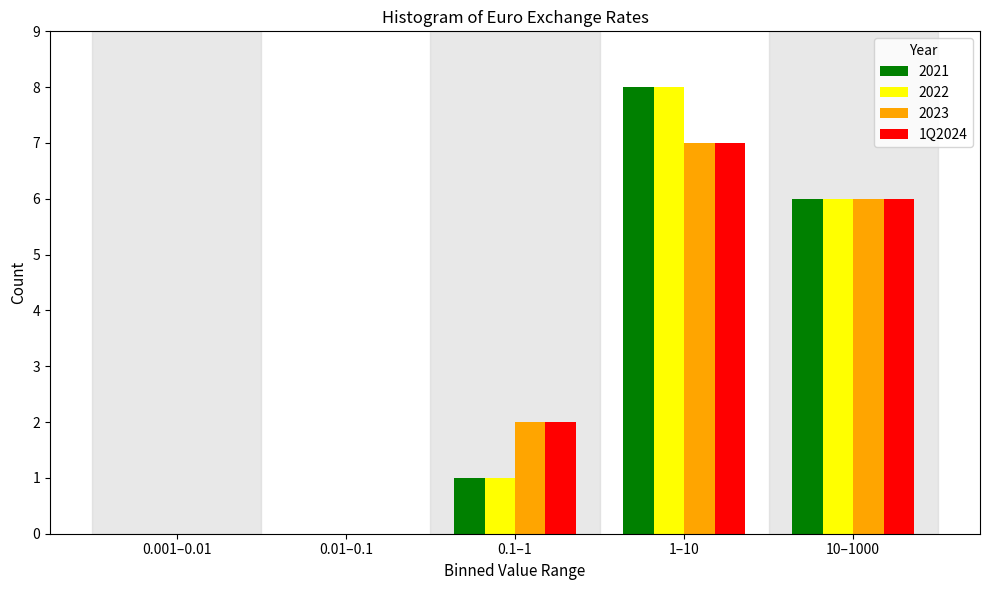

Reading left to right, extract all data points from this chart.

2021: 0.001–0.01=0	0.01–0.1=0	0.1–1=1	1–10=8	10–1000=6
2022: 0.001–0.01=0	0.01–0.1=0	0.1–1=1	1–10=8	10–1000=6
2023: 0.001–0.01=0	0.01–0.1=0	0.1–1=2	1–10=7	10–1000=6
1Q2024: 0.001–0.01=0	0.01–0.1=0	0.1–1=2	1–10=7	10–1000=6